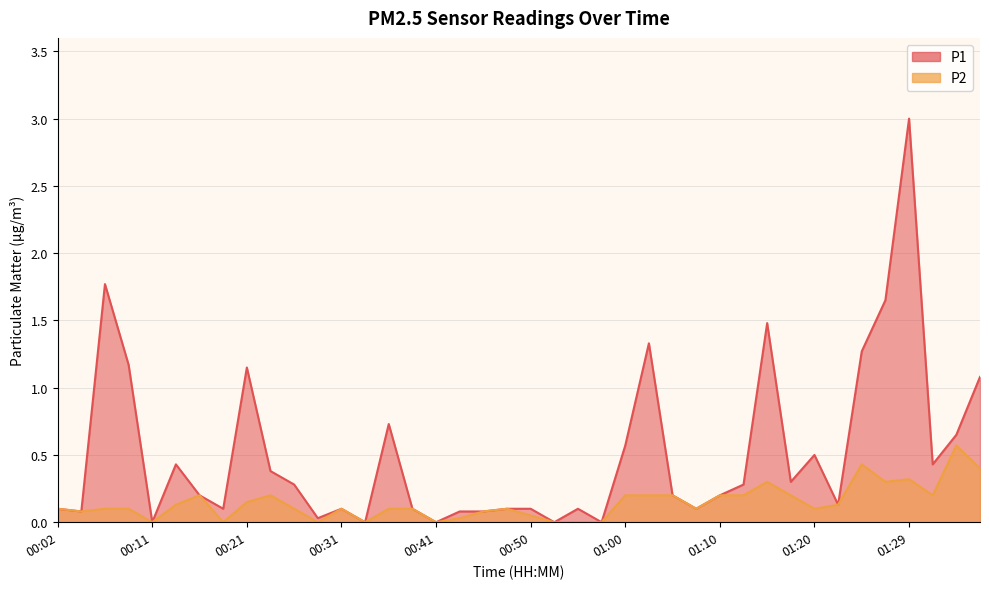

Rank the series by their average value, from highest to lowest.

P1, P2